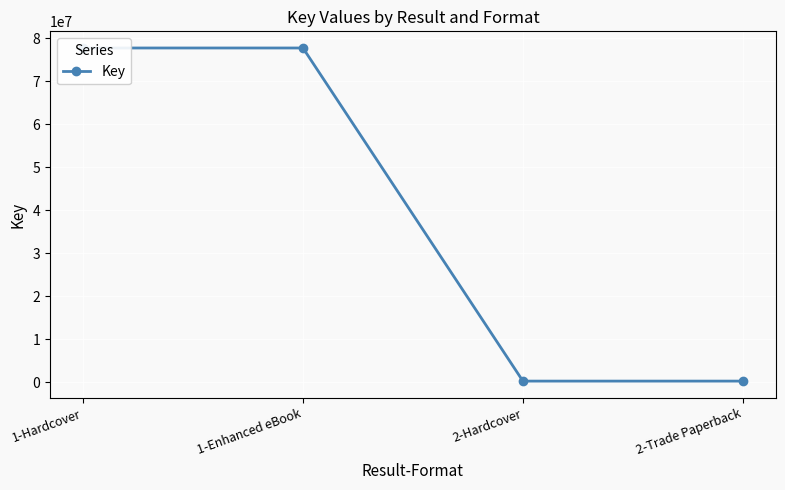

Rank the categories by value from highest to lowest.

1-Hardcover, 1-Enhanced eBook, 2-Hardcover, 2-Trade Paperback